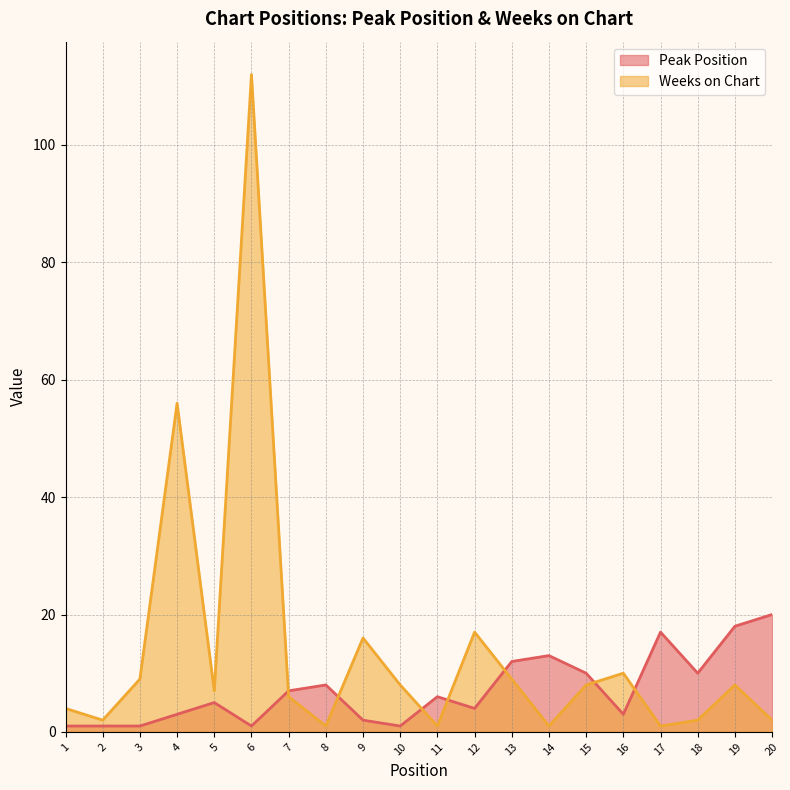

What is the average value of the Weeks on Chart series?

14